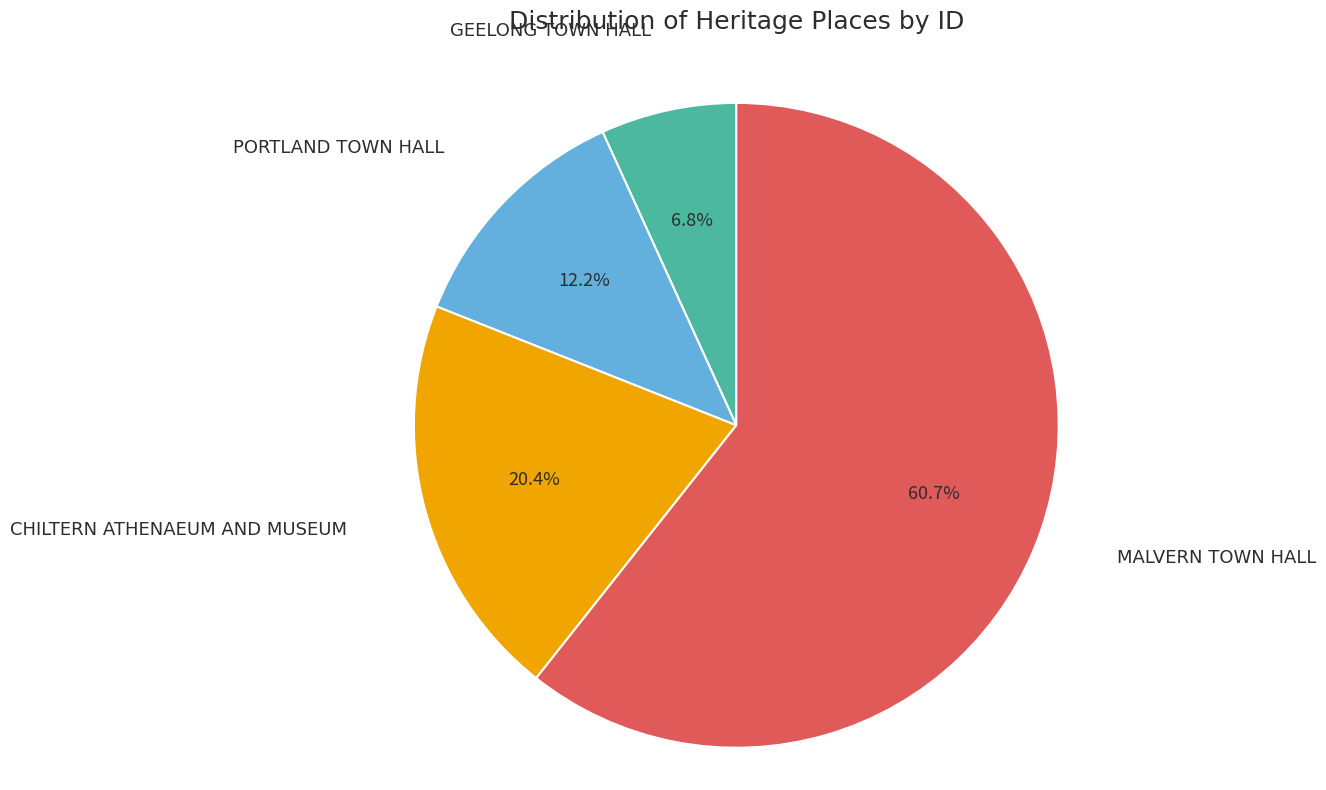

Is there any slice that represents more than half of the pie?

Yes